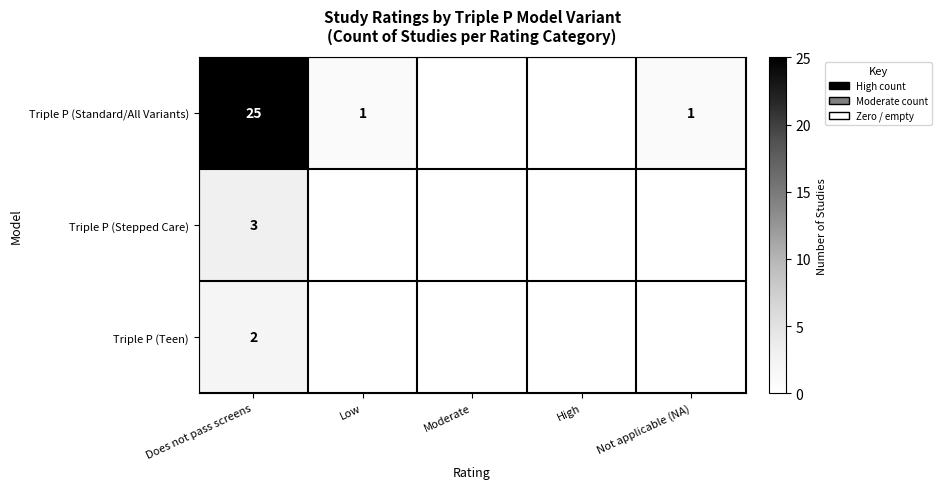

At which category is the sum across all series the highest?

Does not pass screens